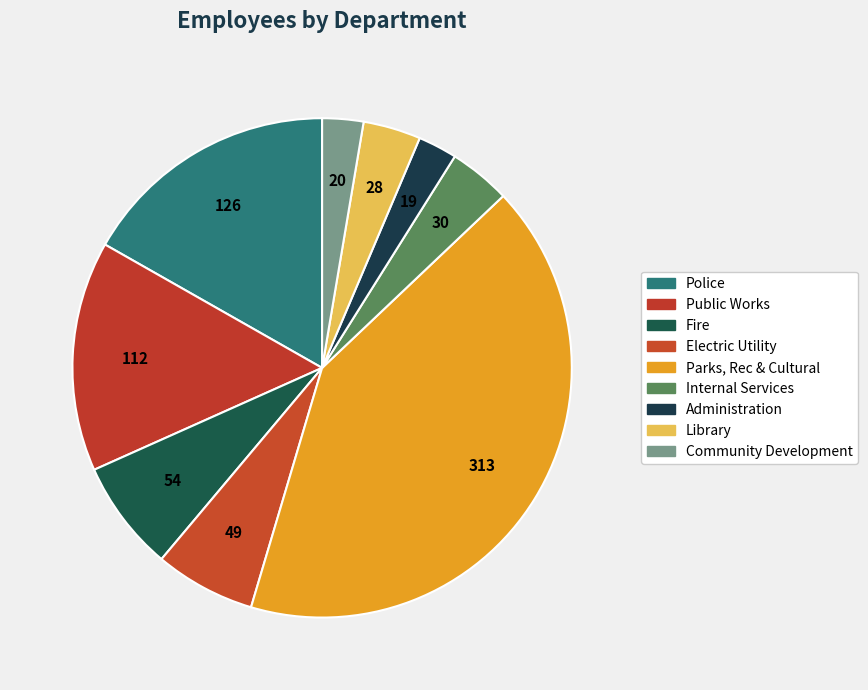

Which has a higher value, Community Development or Police?

Police